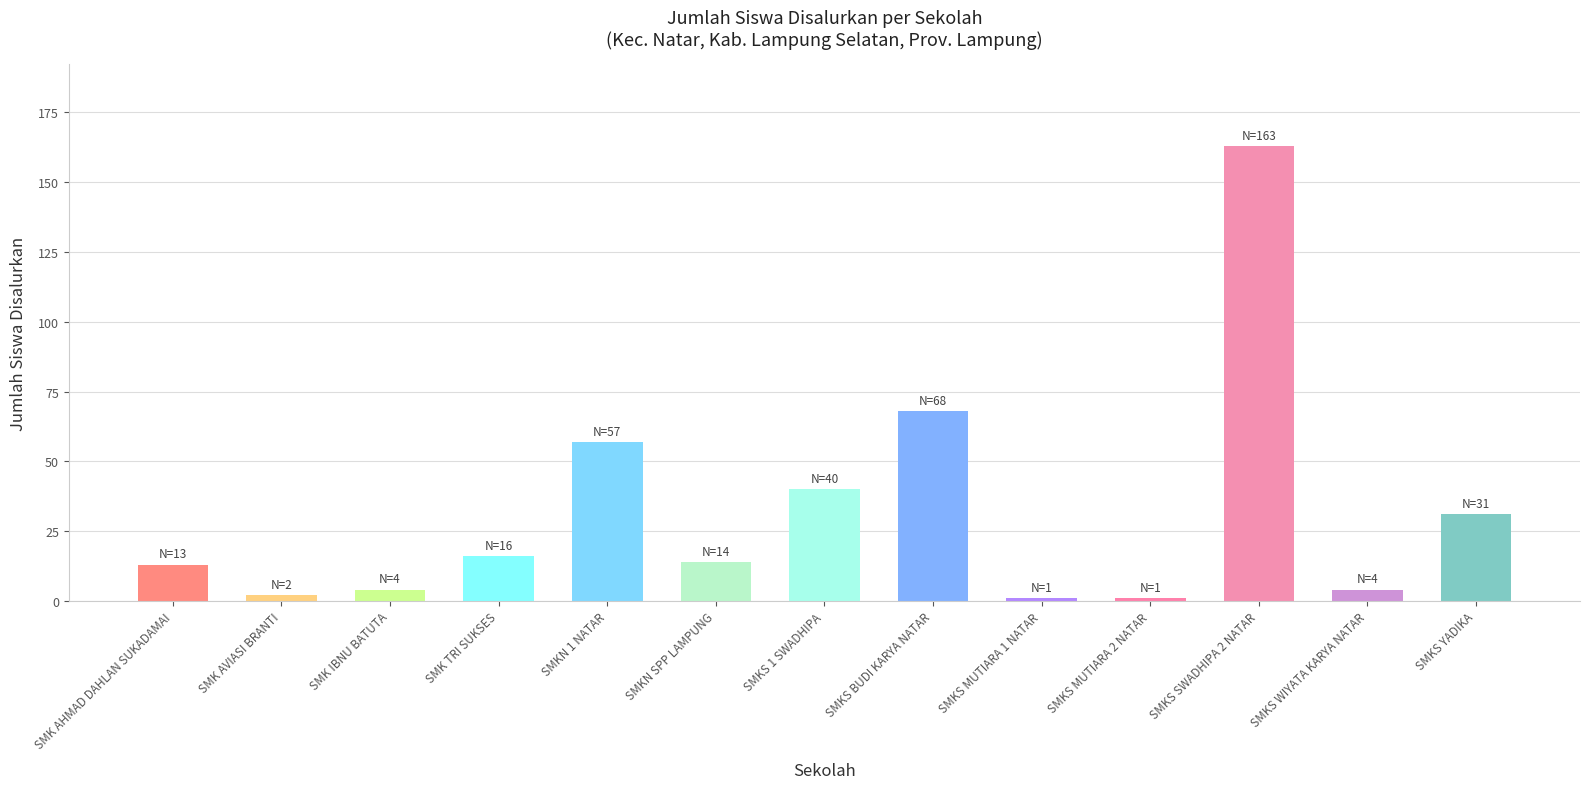

What is the maximum value shown in the chart?

163